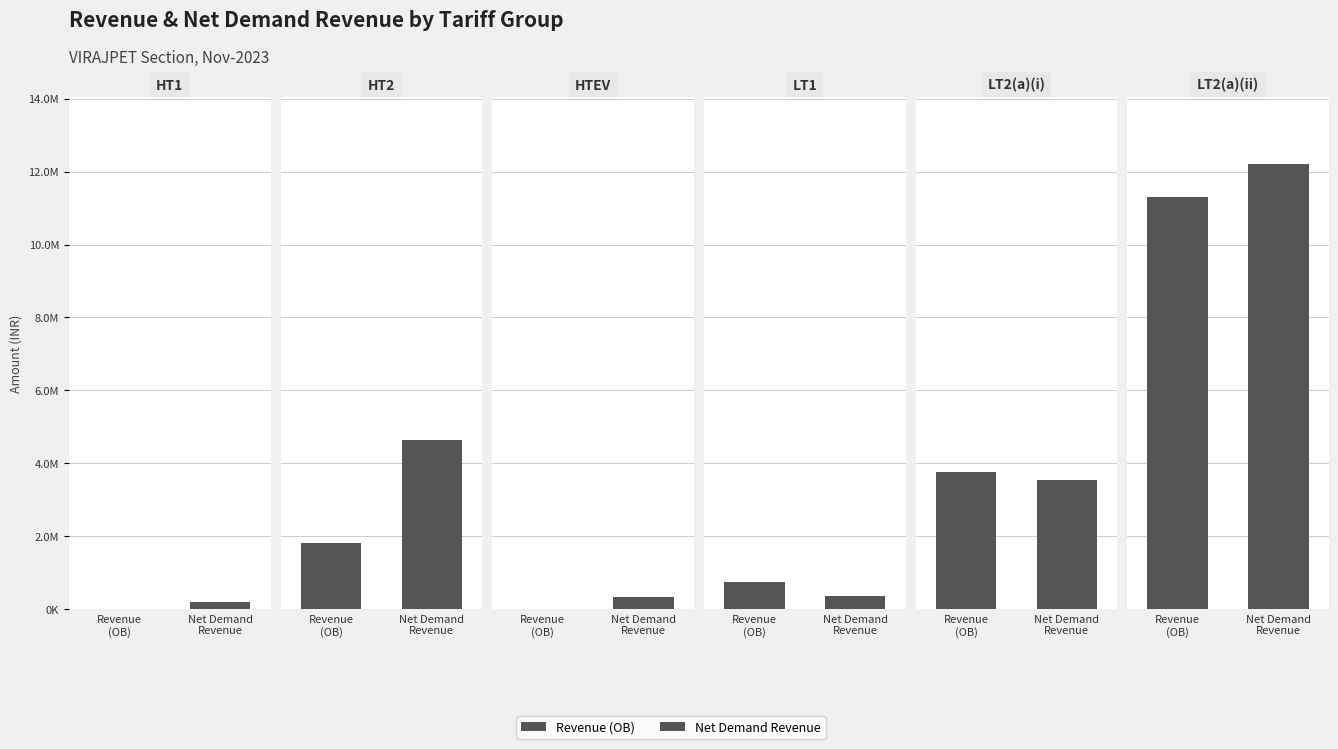

Count the number of categories in the chart.

6